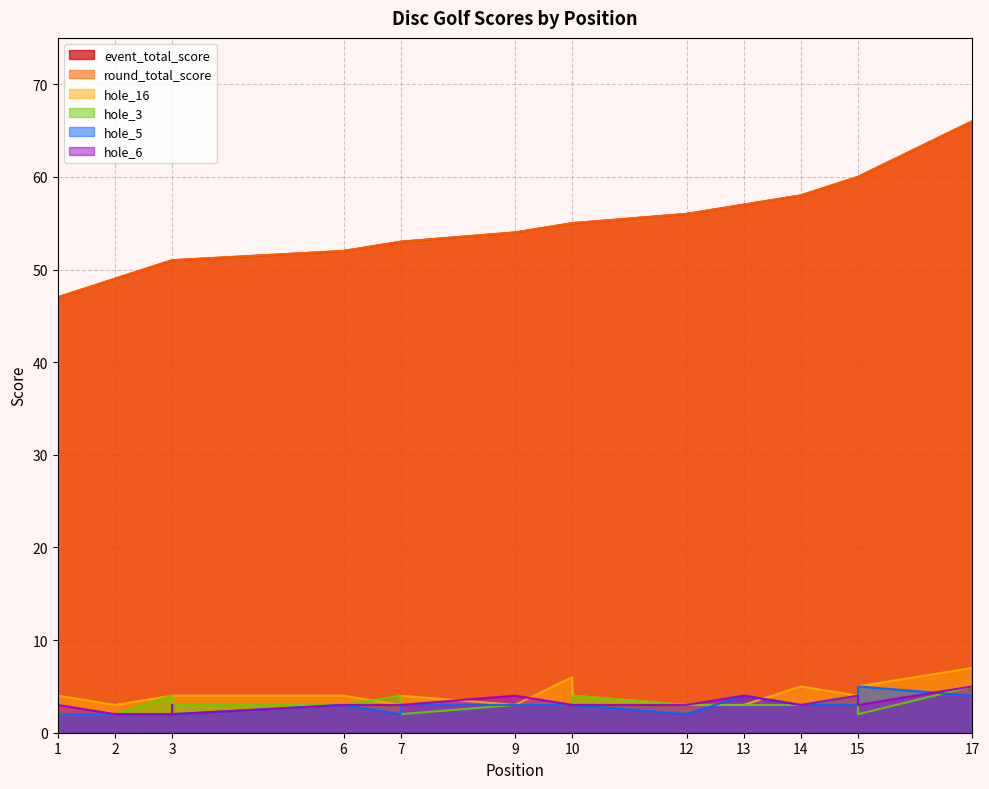

Which series ends up on top after the final intersection of hole_5 and hole_3?

hole_3